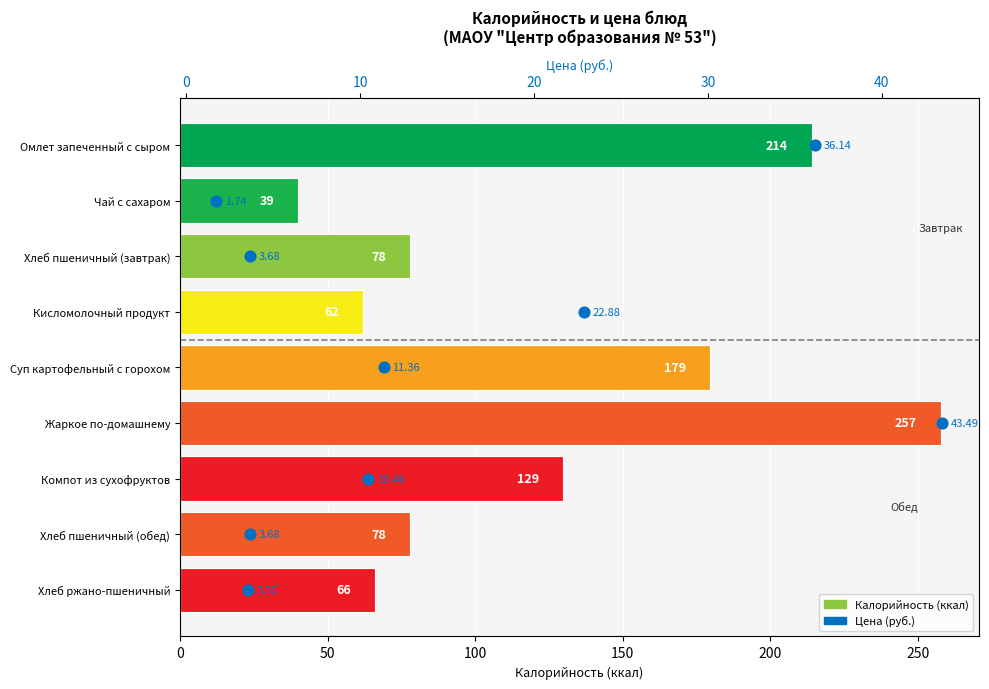

Which series has the widest spread of Y values?

Калорийность